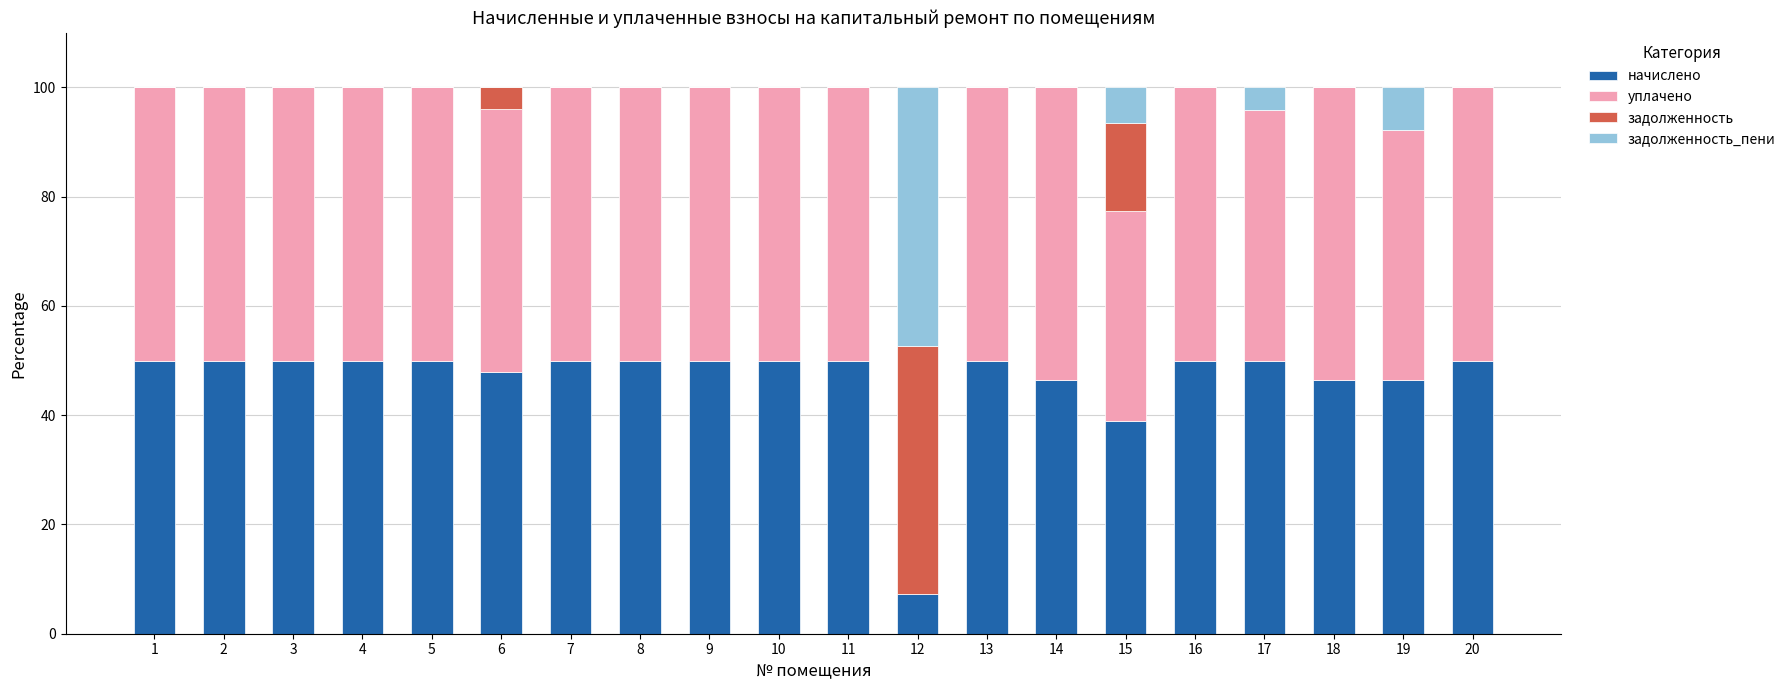

What is the highest value of the начислено series?

50.0